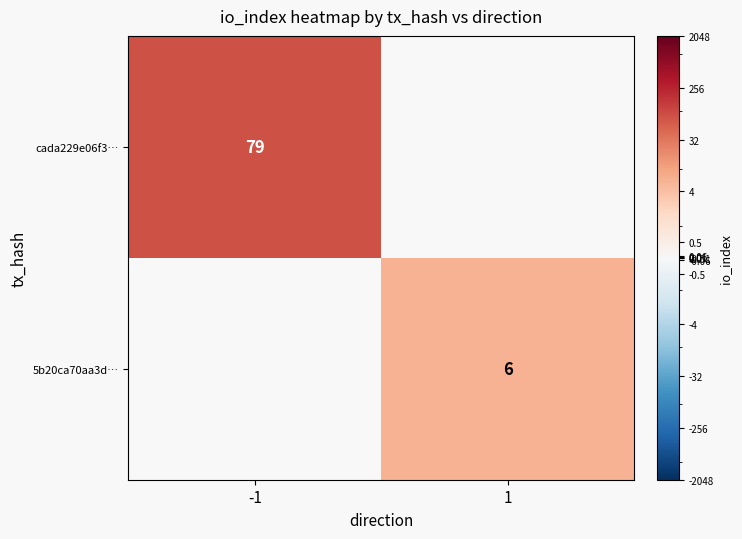

The cada229e06f3… series shows 79 at -1. True or false?

True